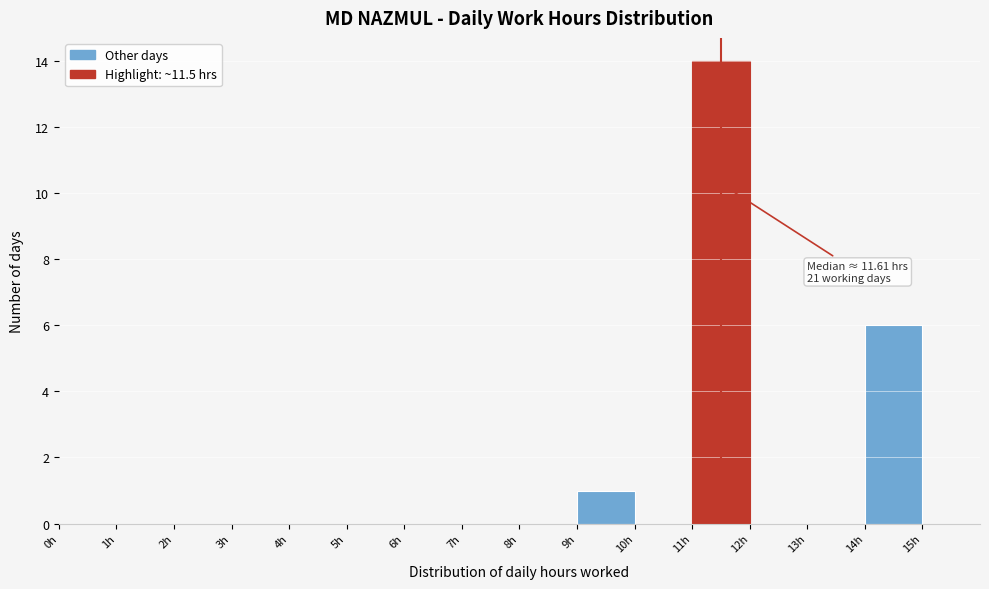

Which range on the x-axis has the tallest bar?

11 to 12